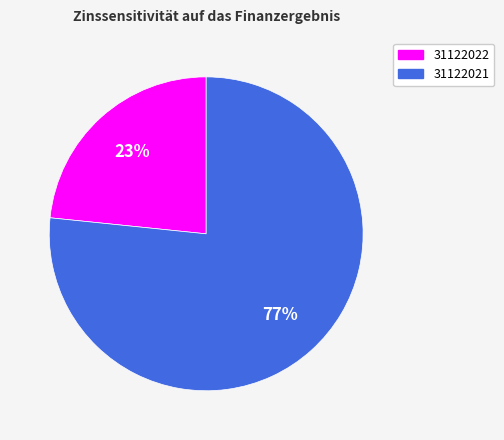

Is the sum of 31122021 and 31122022 greater than half?

Yes